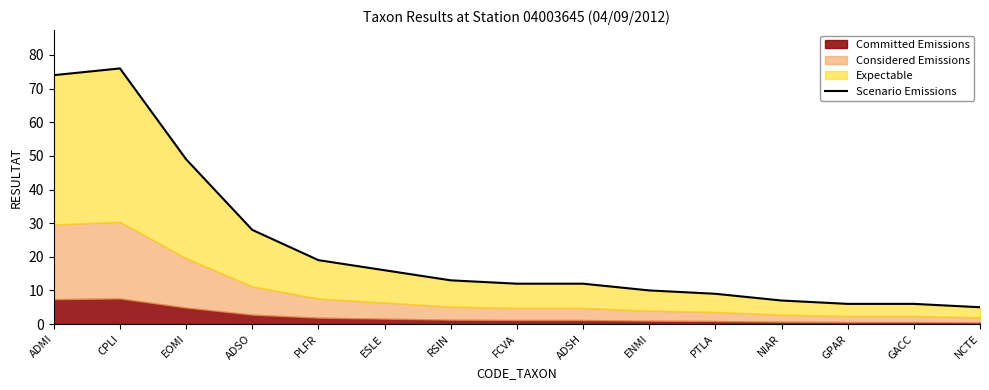

What is the minimum value shown in the chart?

5